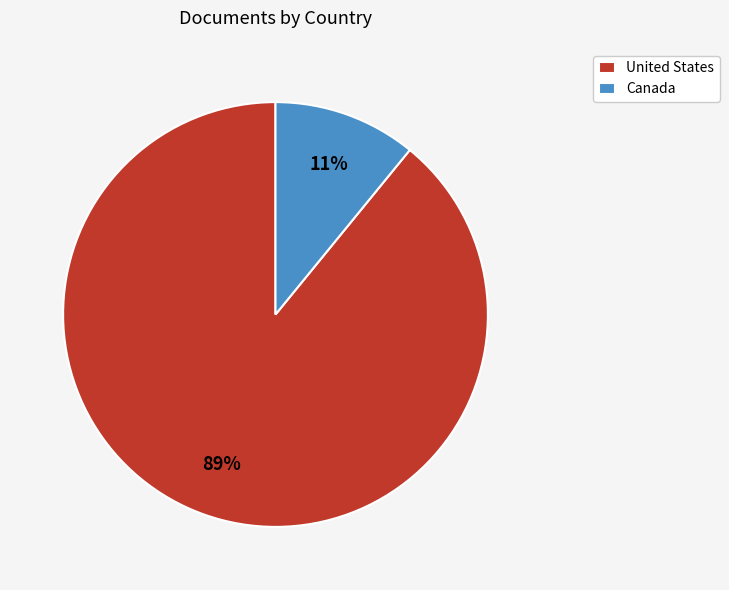

Which category accounts for the majority?

United States